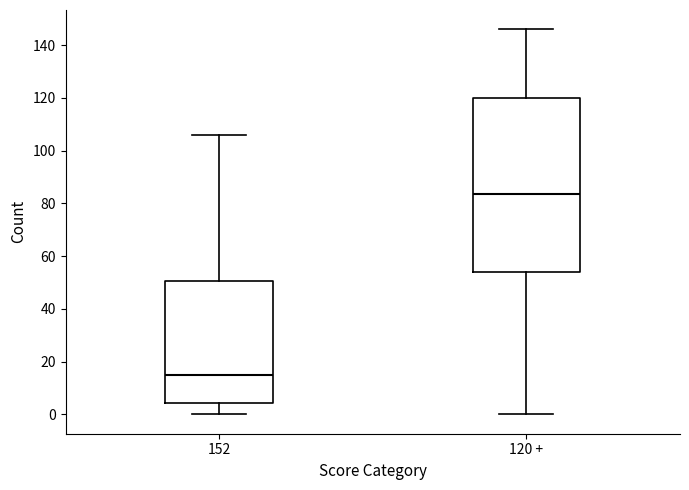

Which box's median line is the lowest?

152